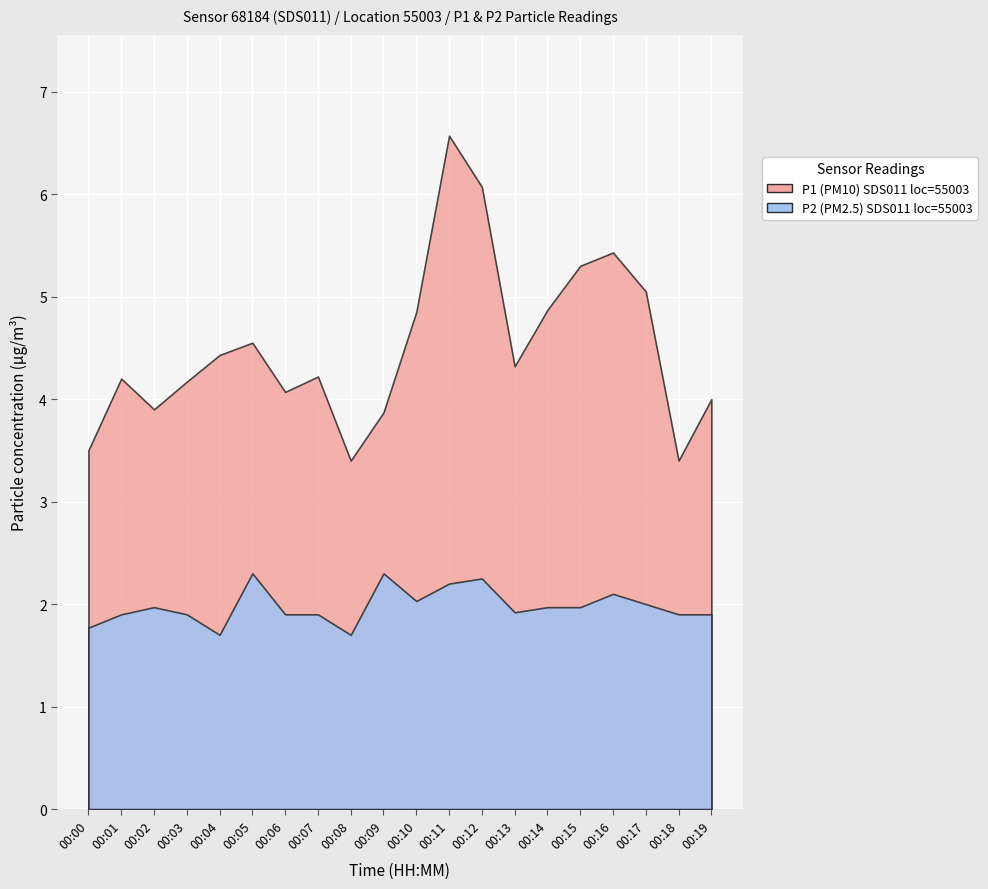

What is the difference between the second highest and second lowest values in the P2 series?

0.6